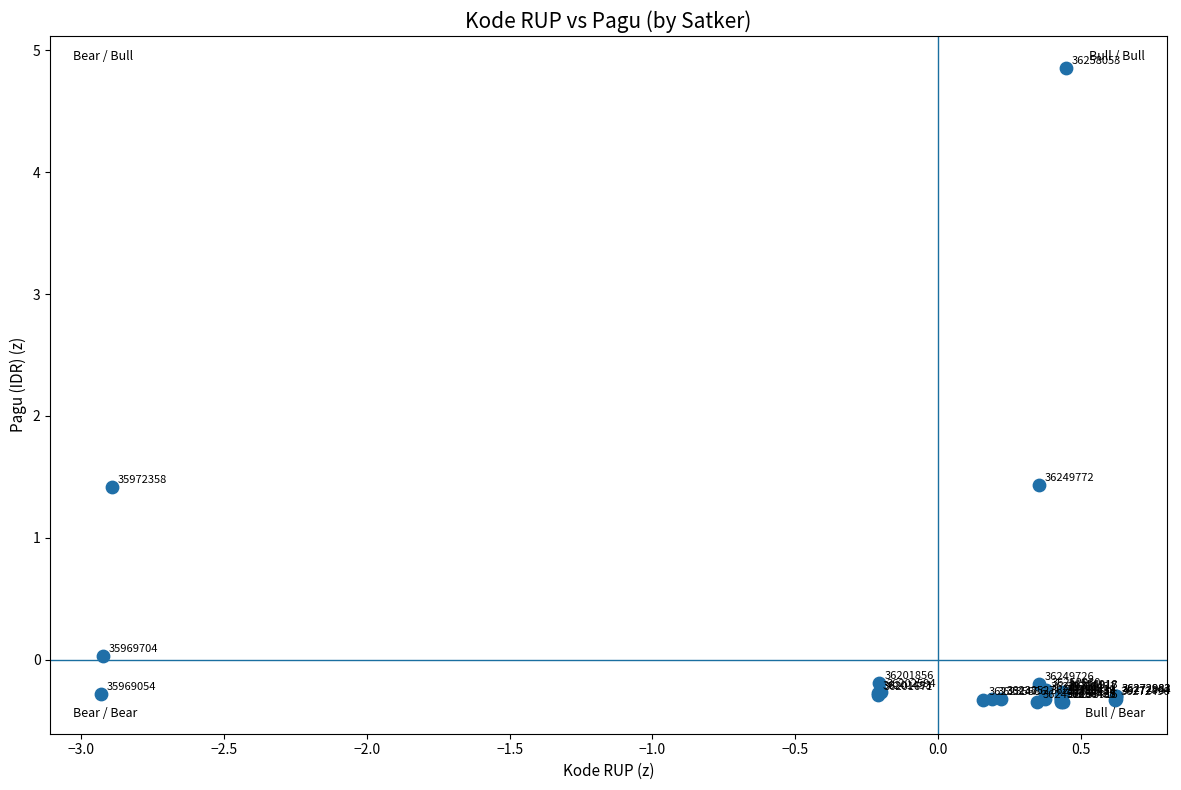

What Y value in the scatter plot is closest to 2?

1.4